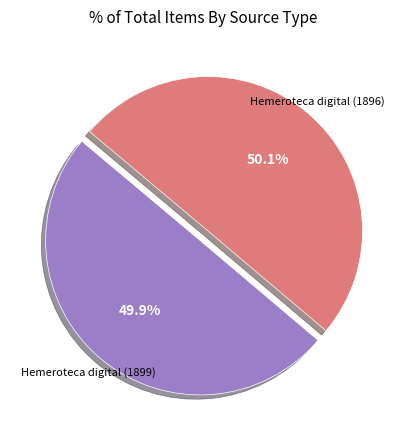

How many slices are in this pie chart?

2